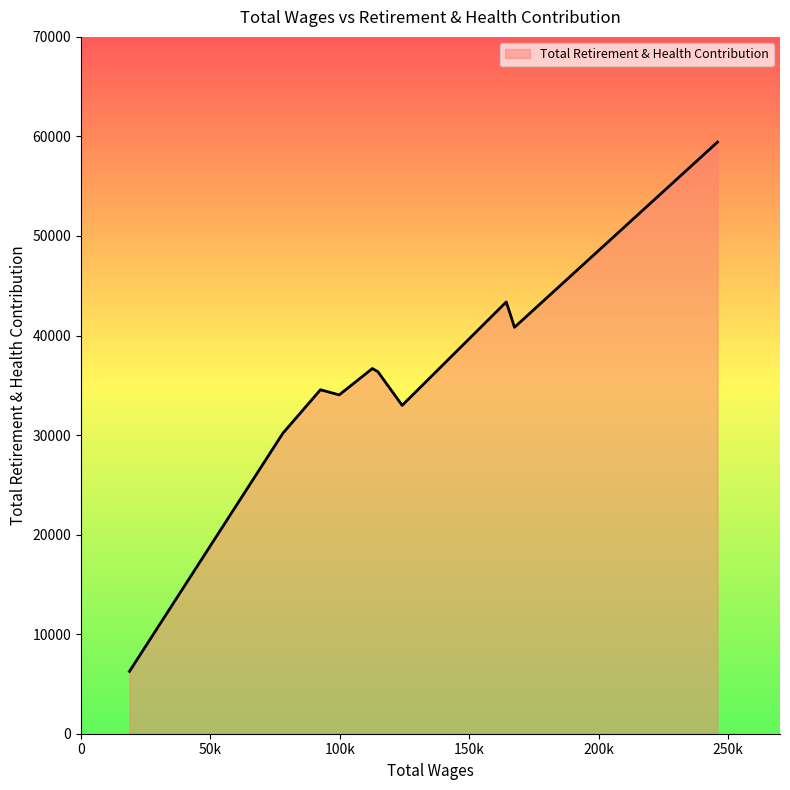

What is the difference between the maximum and minimum values?

53170